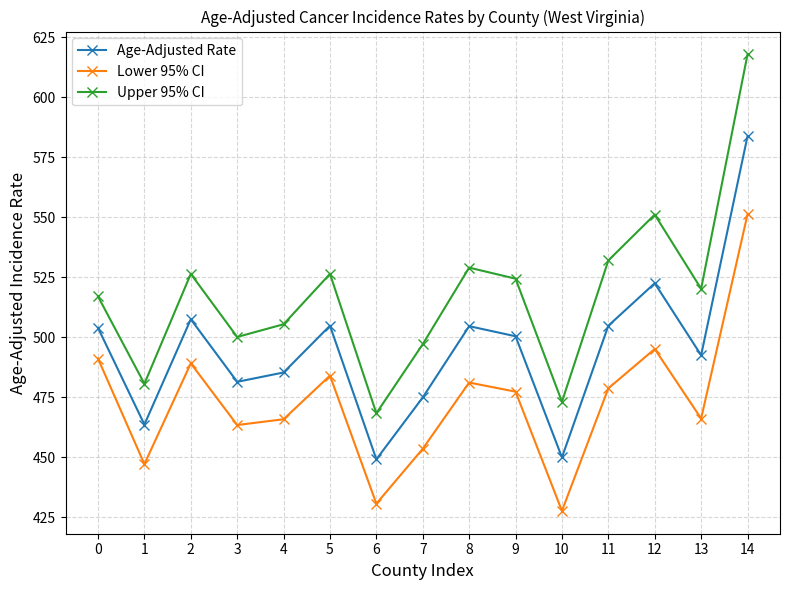

How many data points in Upper 95% CI are less than 520?

7